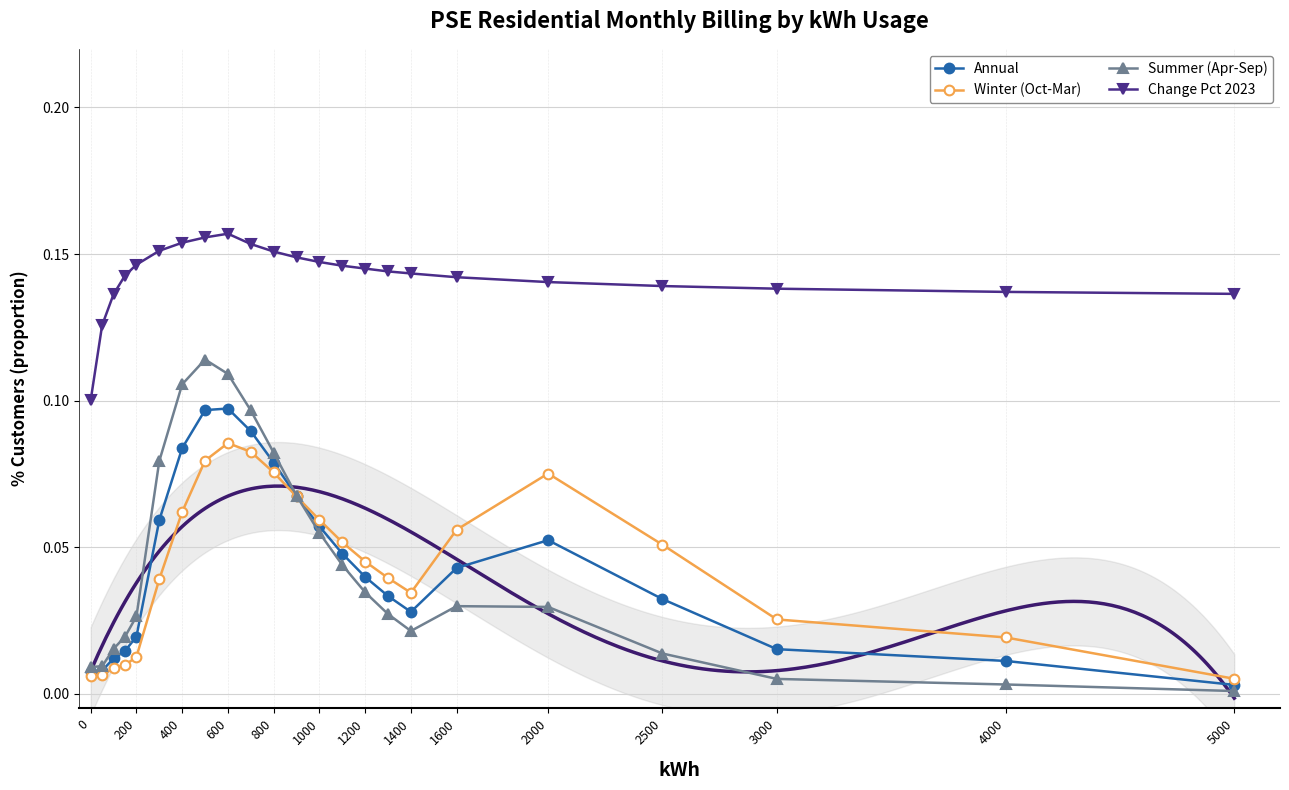

True or false: Winter (Oct-Mar) and Change Pct 2023 cross at least once.

False